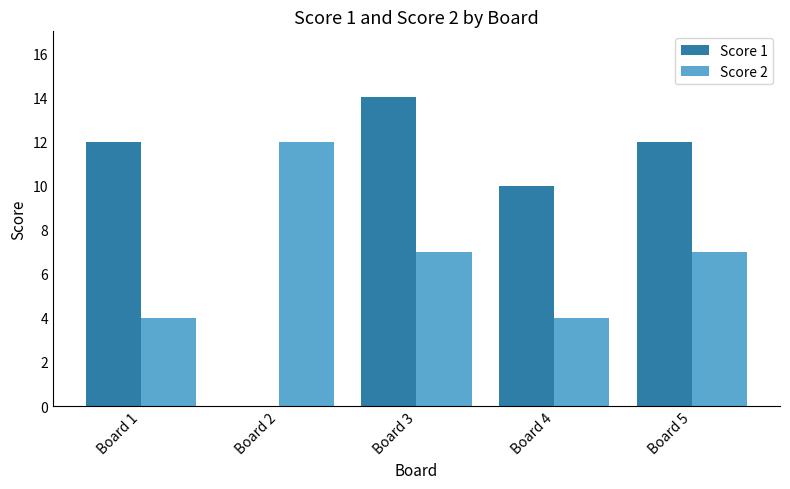

How many groups of bars are there?

5